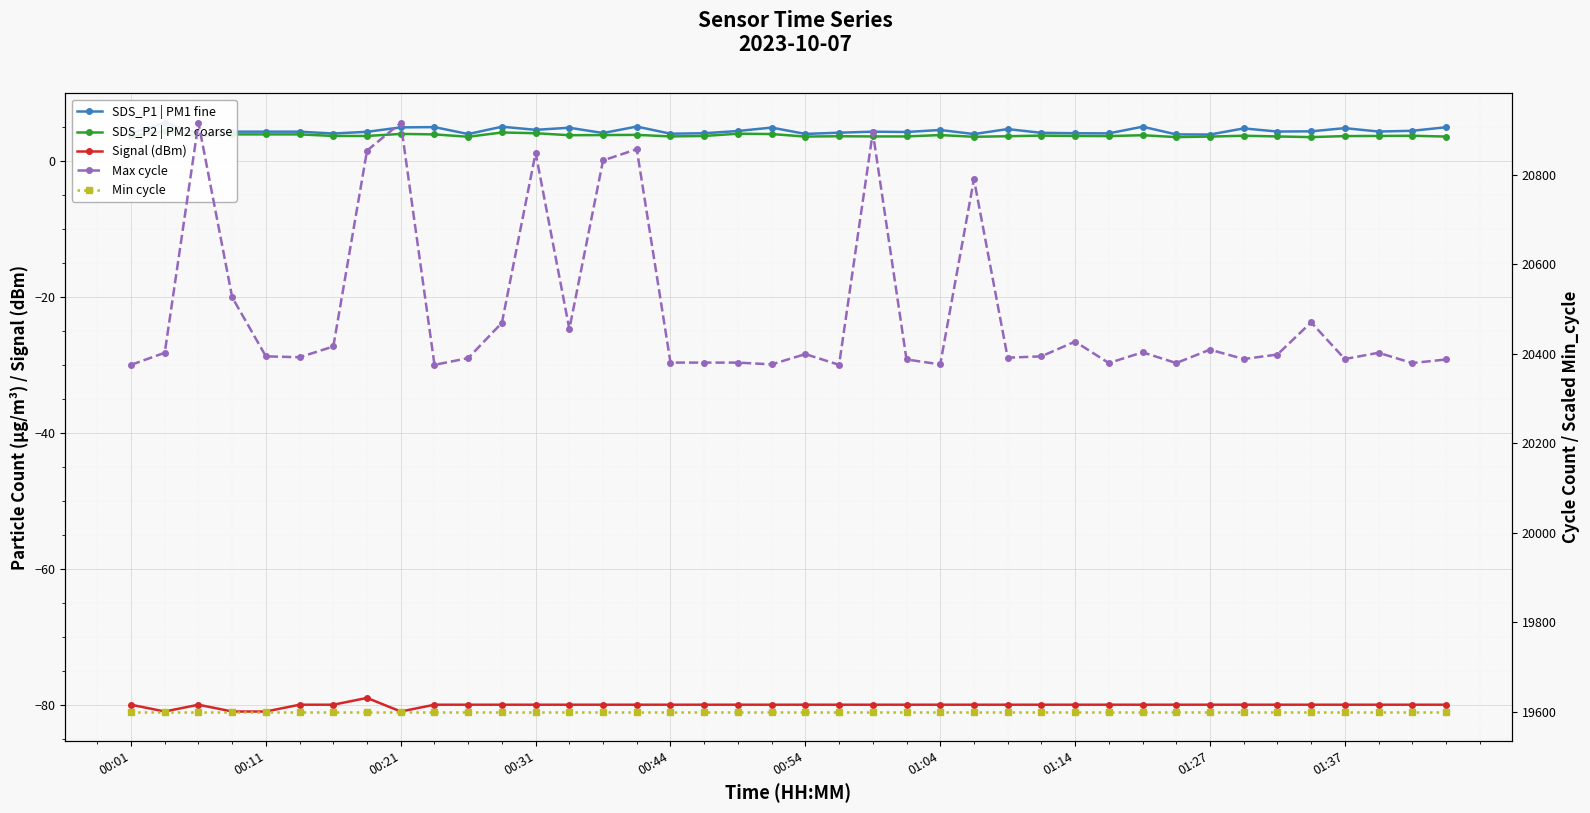

True or false: Signal (dBm) has more than 1 points higher than both neighbors.

True